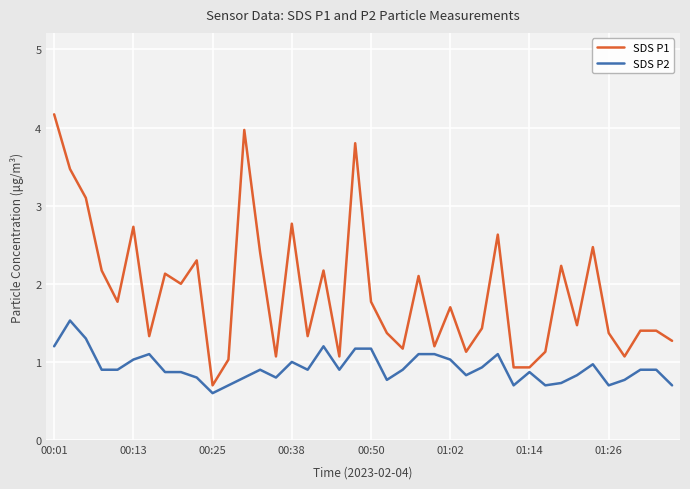

Rank the series by their average value, from lowest to highest.

SDS P2, SDS P1